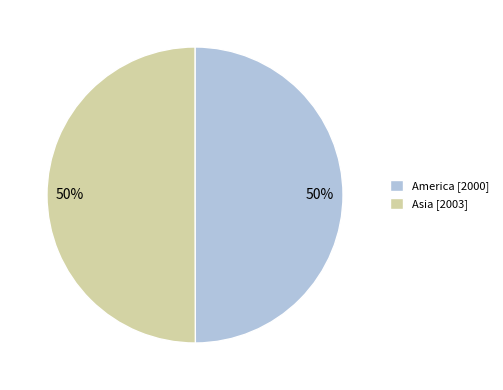

To the nearest percent, what portion does America [2000] represent?

50%